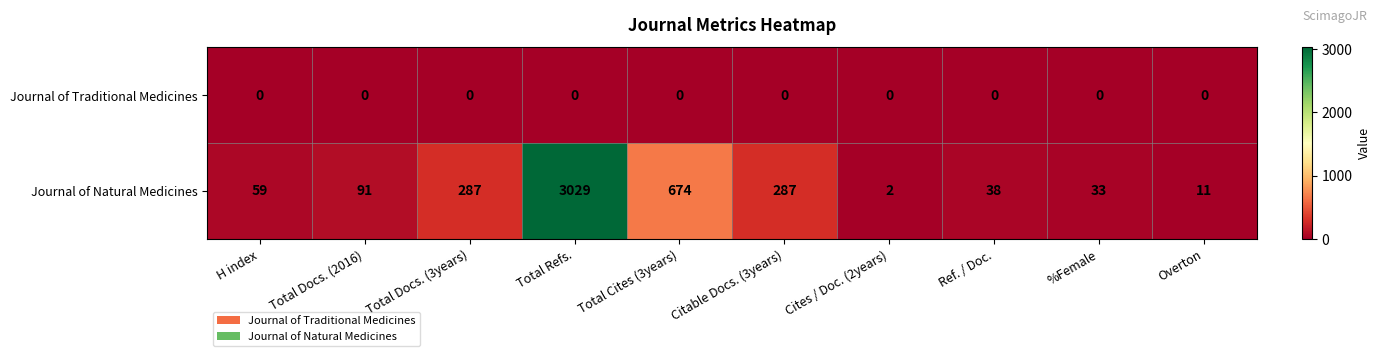

What is the highest value of the Journal of Natural Medicines series?

3029